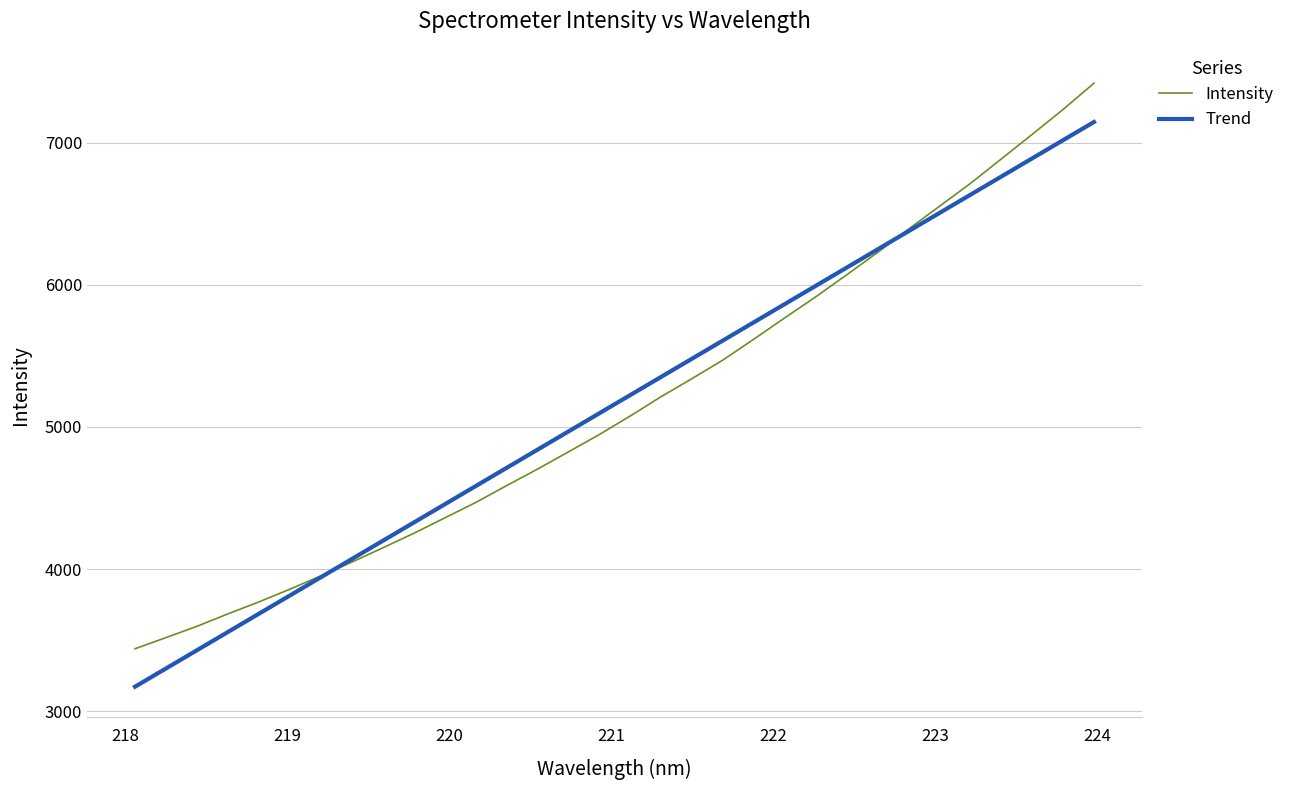

What is the greatest value displayed?

7417.9